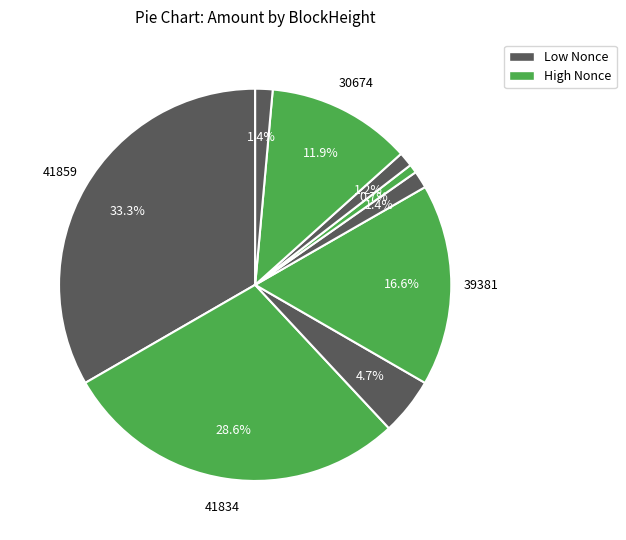

Count the number of slices in the pie.

9